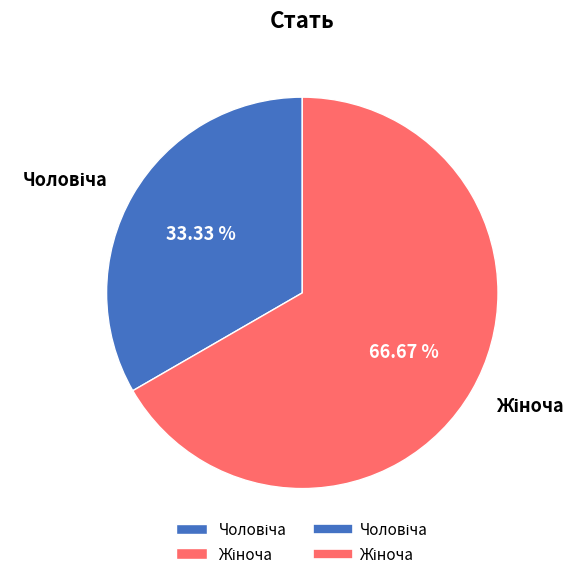

Is there any slice that represents more than half of the pie?

Yes